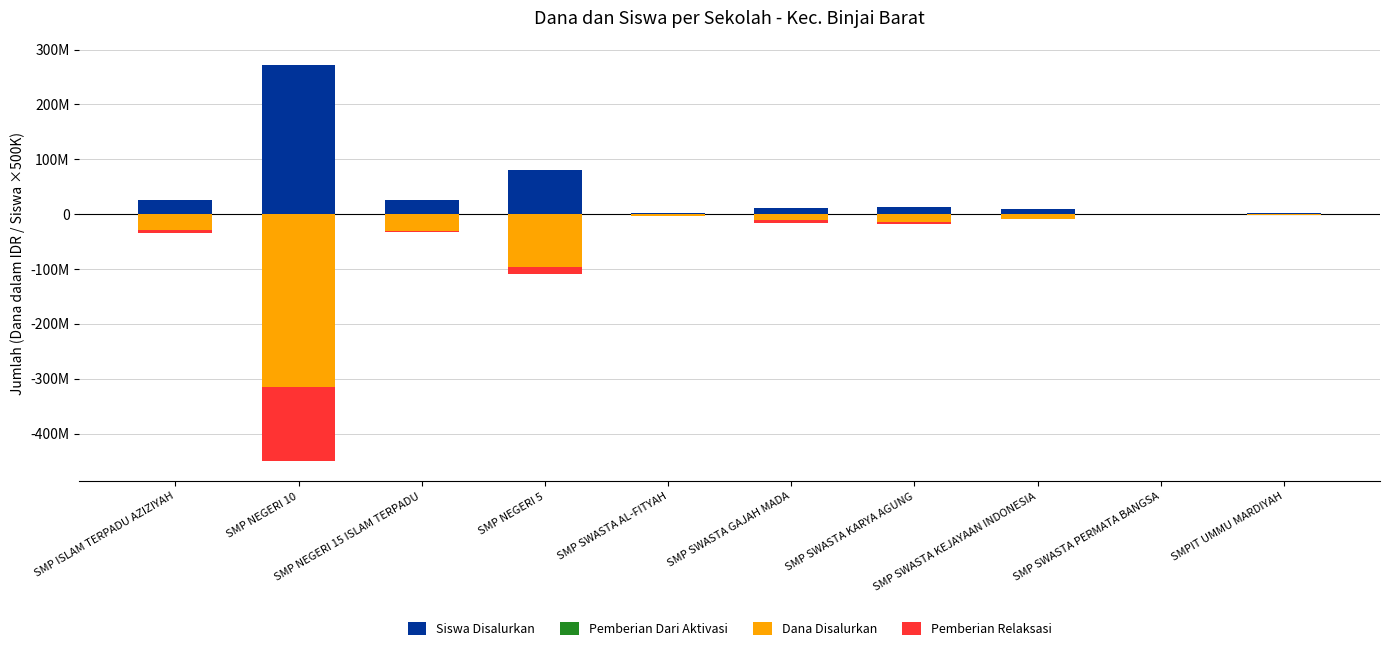

Where is Pemberian Relaksasi nearest to the value -68062500?

SMP NEGERI 5